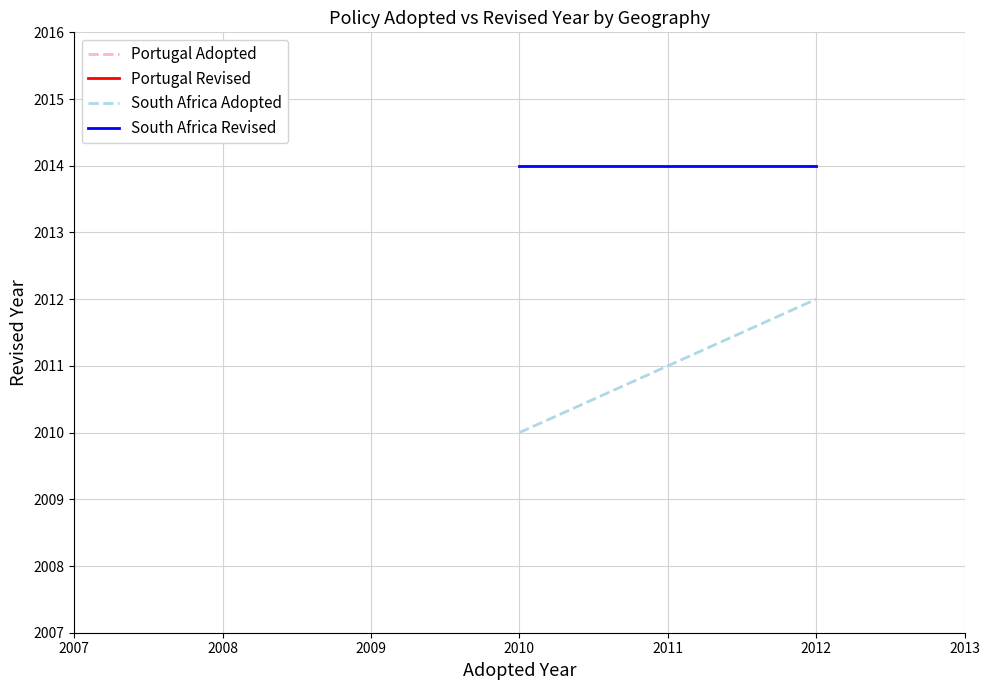

Which series has the widest spread of values?

South Africa Adopted